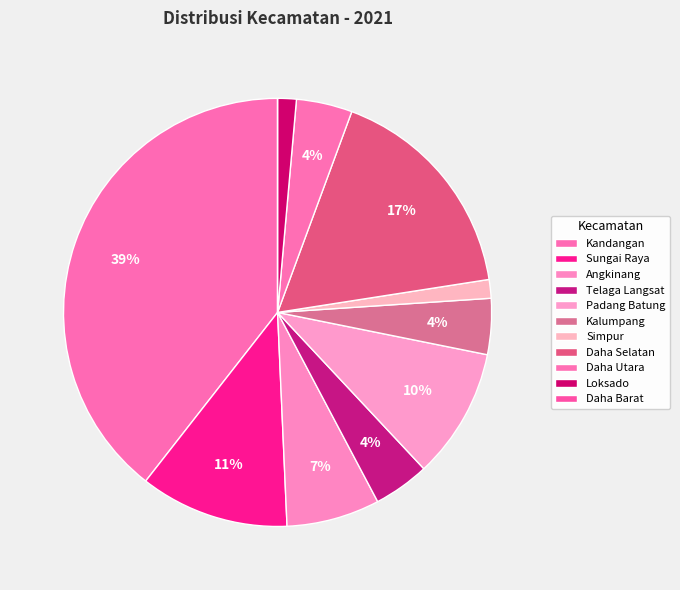

Which category has the smallest portion of the pie?

Daha Barat